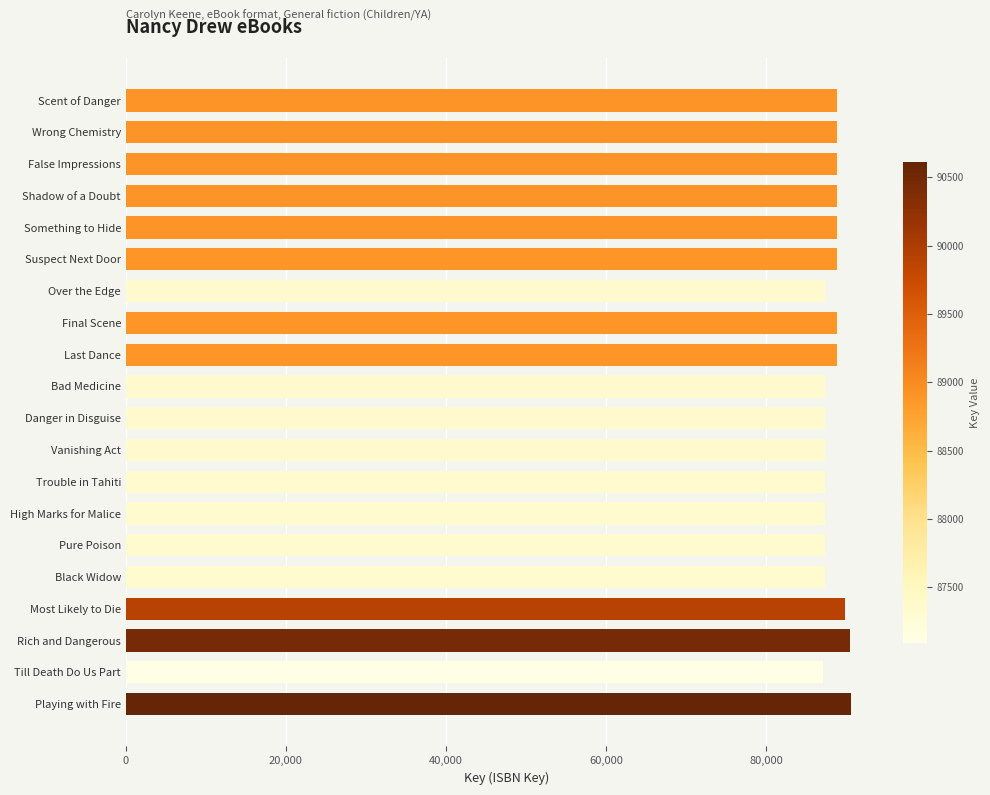

True or false: the data shows 88903 at Scent of Danger.

True